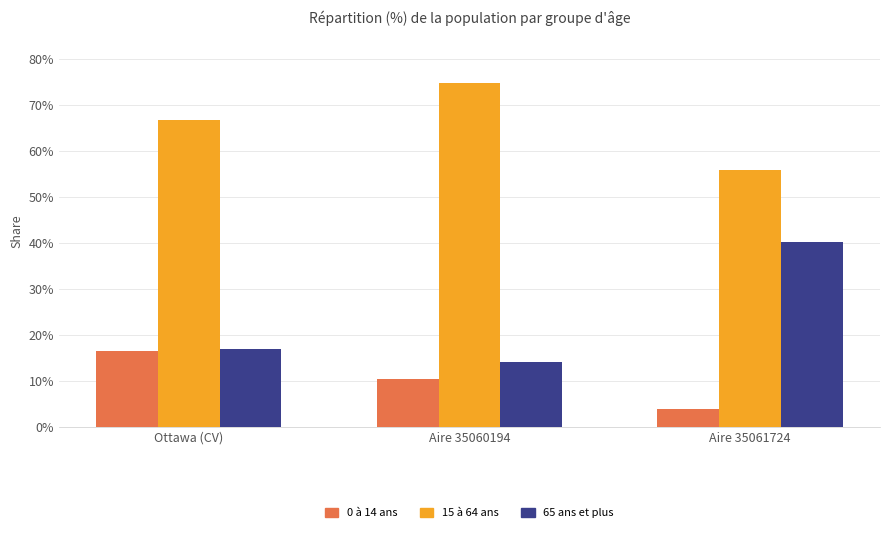

What is the minimum value for 15 à 64 ans?

56.0